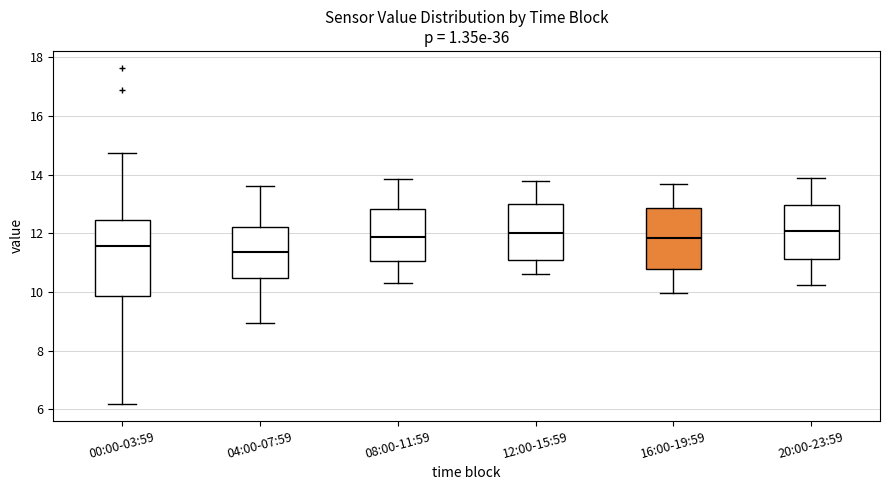

Which box has the lowest median line?

04:00-07:59